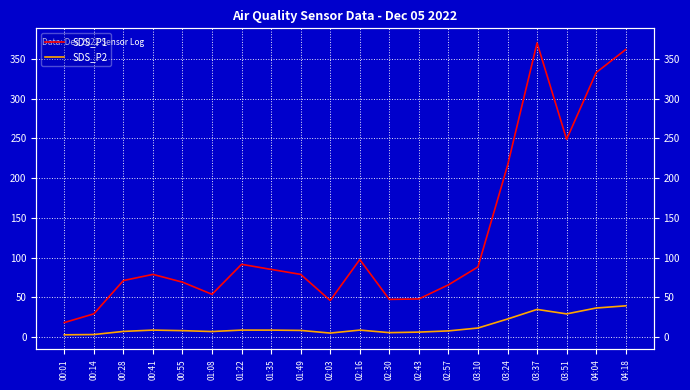

Reading left to right, what are all the values shown in this chart?

SDS_P1: 18.4	29.4	71.3	79.0	69.2	54.0	91.7	85.3	79.0	46.2	97.7	47.5	48.1	65.9	88.4	215.8	370.1	248.8	332.8	361.8
SDS_P2: 3.0	3.4	7.3	8.9	8.2	7.2	8.9	8.9	8.6	5.2	8.9	5.8	6.4	8.0	11.6	22.9	35.0	29.3	36.7	39.5